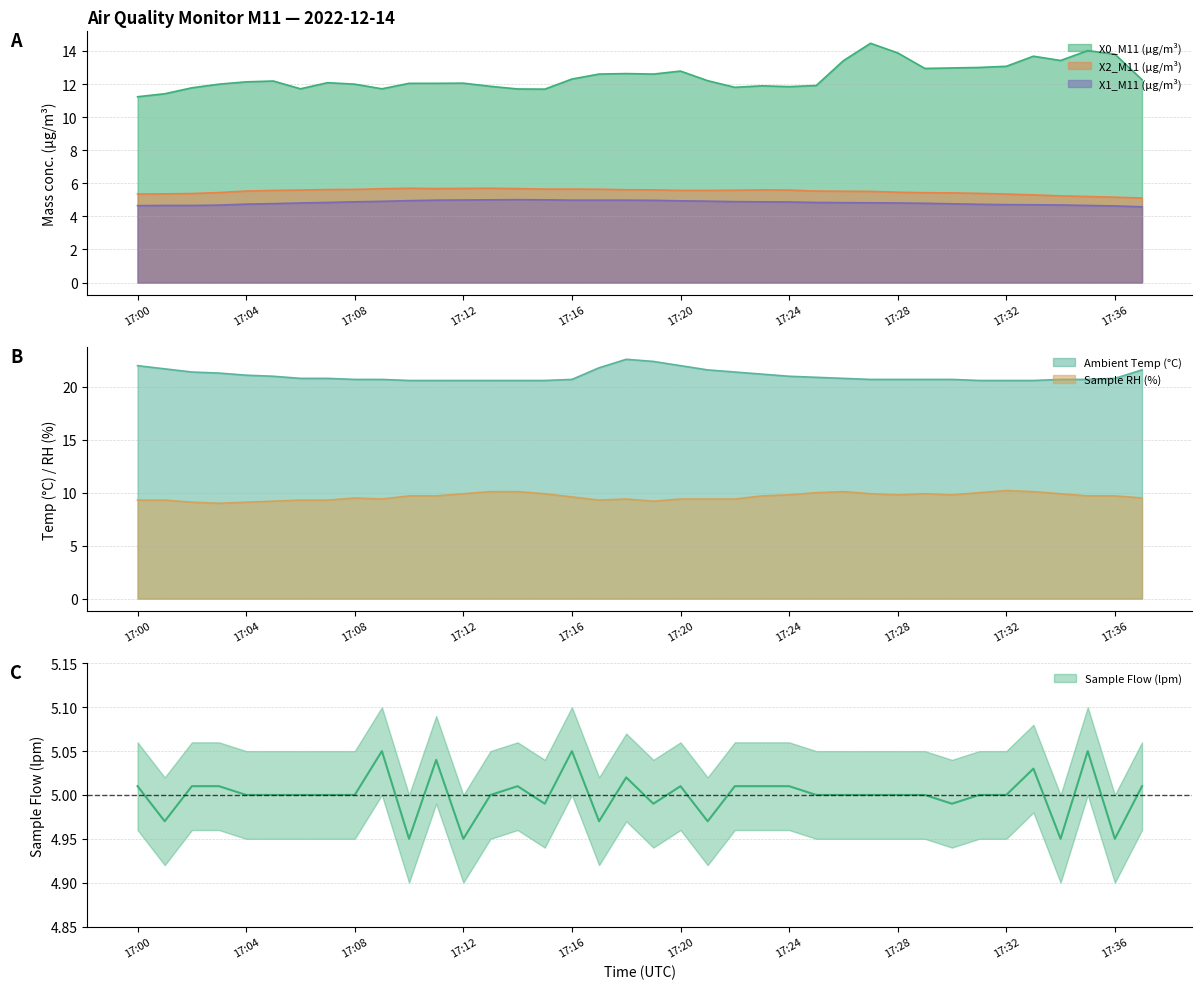

Rank the series at 17:19 from lowest to highest value.

X1_M11 (μg/m³), Sample Flow (lpm), X2_M11 (μg/m³), Sample RH (%), X0_M11 (μg/m³), Ambient Temp (°C)